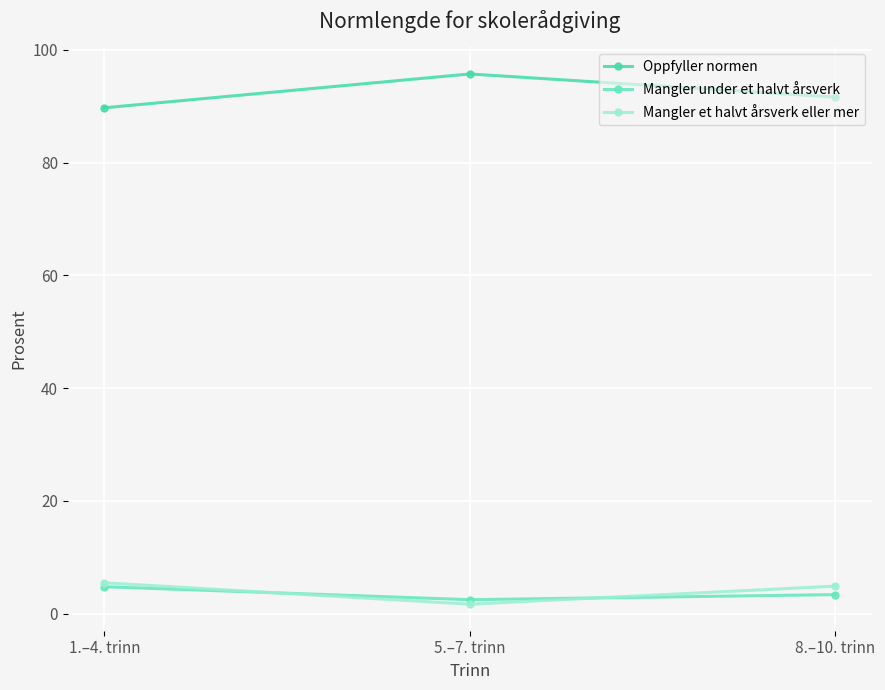

Which category has the lowest value in the Mangler et halvt årsverk eller mer series?

5.–7. trinn